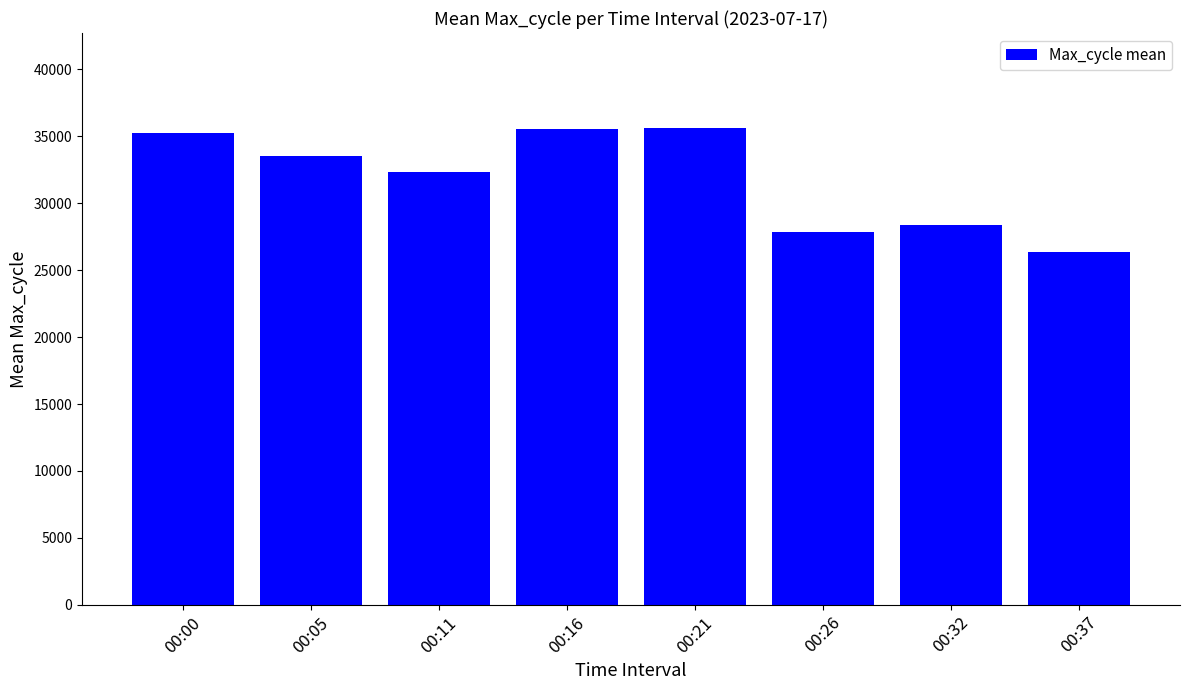

Which has a higher value, 00:37 or 00:32?

00:32